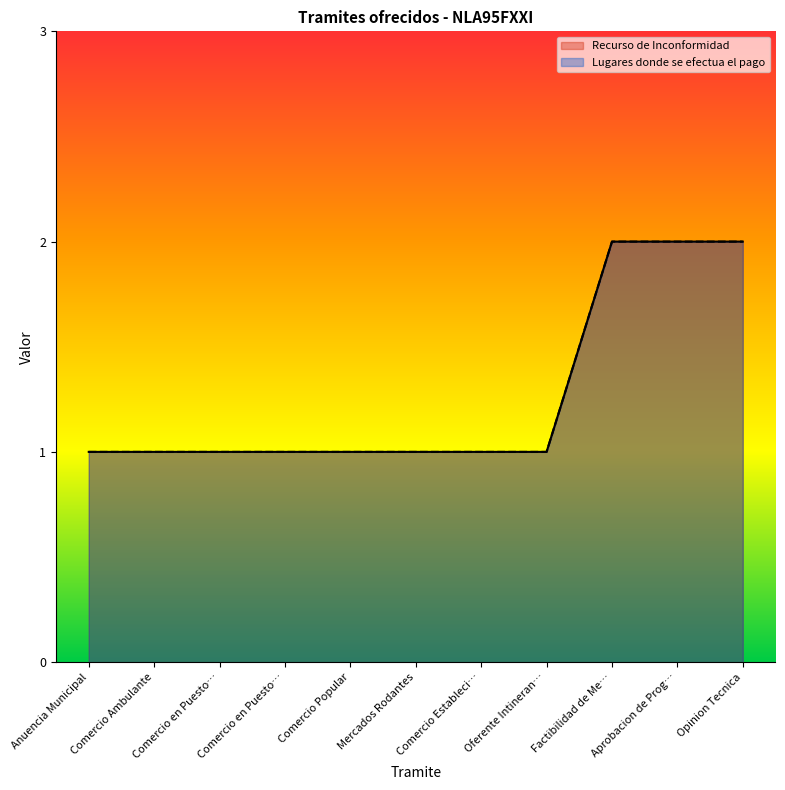

What is the label of the 4th point from the left?

Comercio en Puesto…